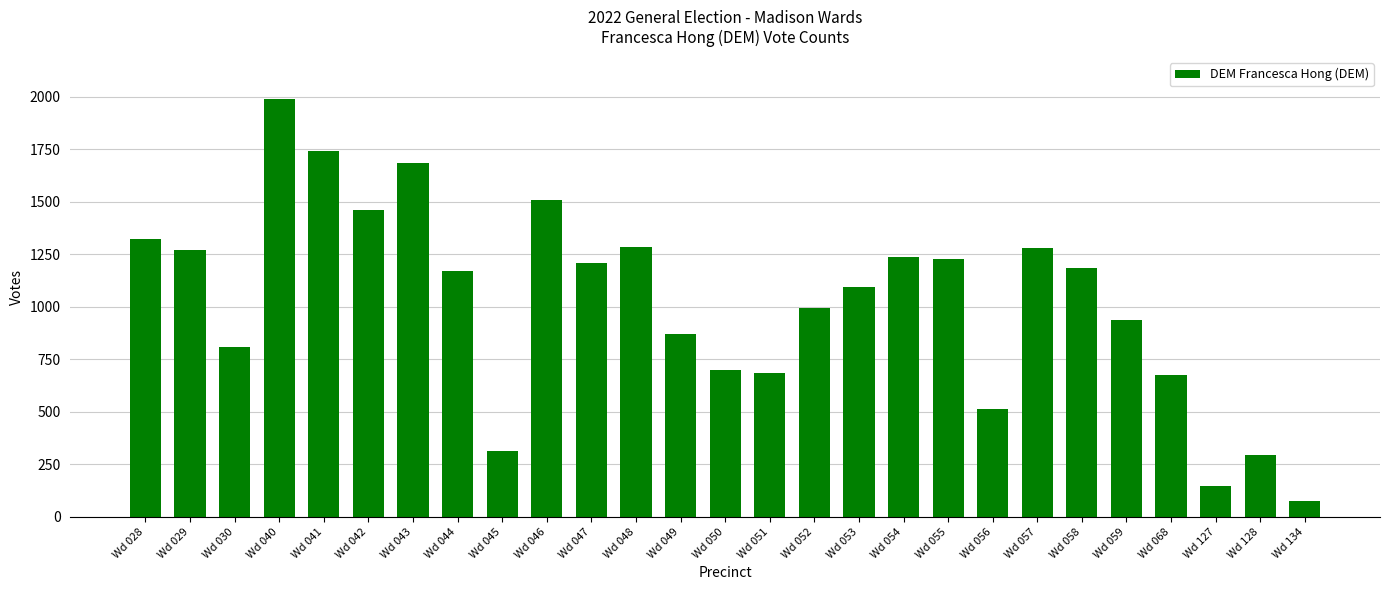

What is the approximate value at Wd 047?

1209